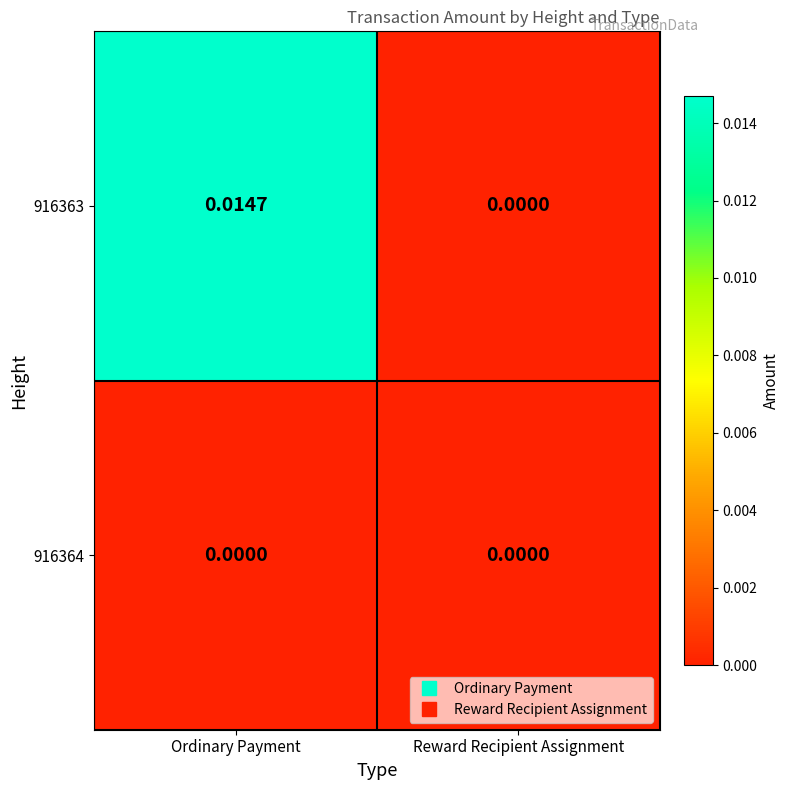

Is the value of 916363 at Ordinary Payment greater than the value of 916364 at Reward Recipient Assignment?

Yes